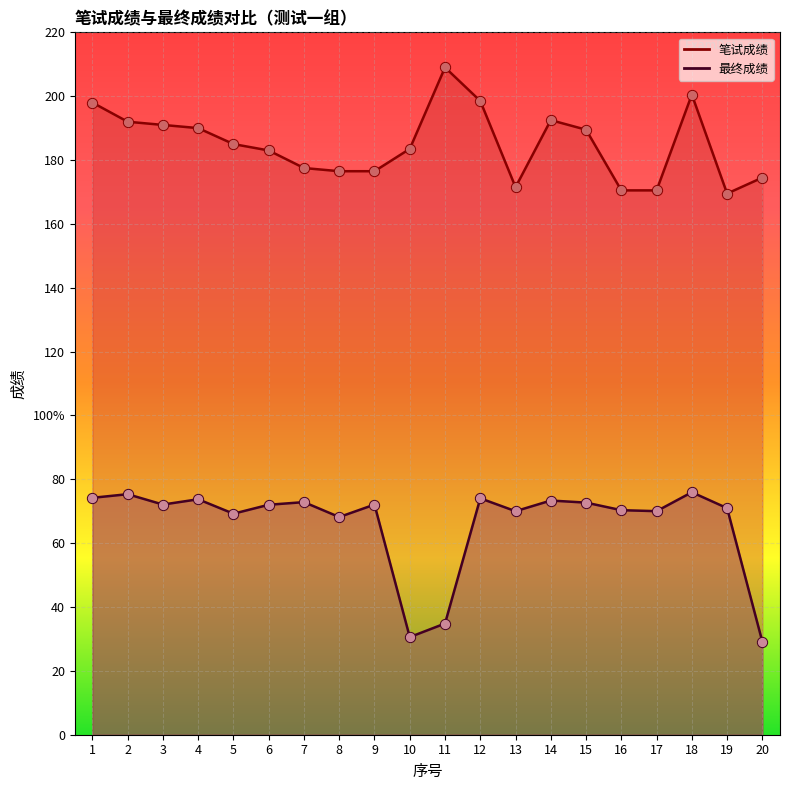

At which category is the sum across all series the highest?

18